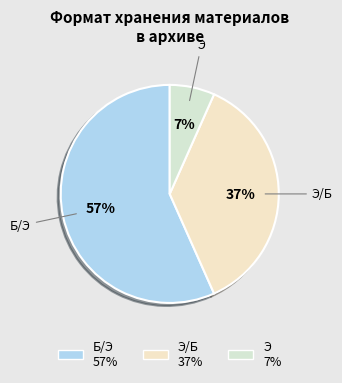

How many segments does this pie chart have?

3